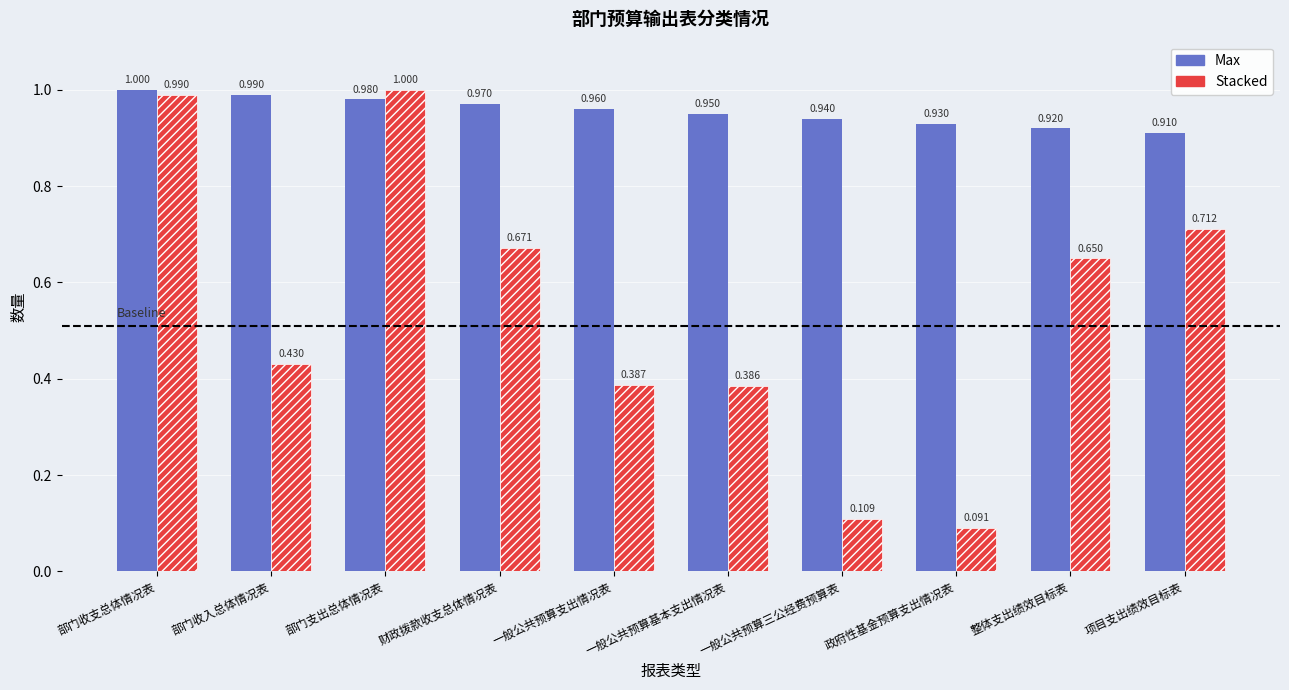

List the labels in order of Stacked value, largest first.

部门支出总体情况表, 部门收支总体情况表, 项目支出绩效目标表, 财政拨款收支总体情况表, 整体支出绩效目标表, 部门收入总体情况表, 一般公共预算支出情况表, 一般公共预算基本支出情况表, 一般公共预算三公经费预算表, 政府性基金预算支出情况表